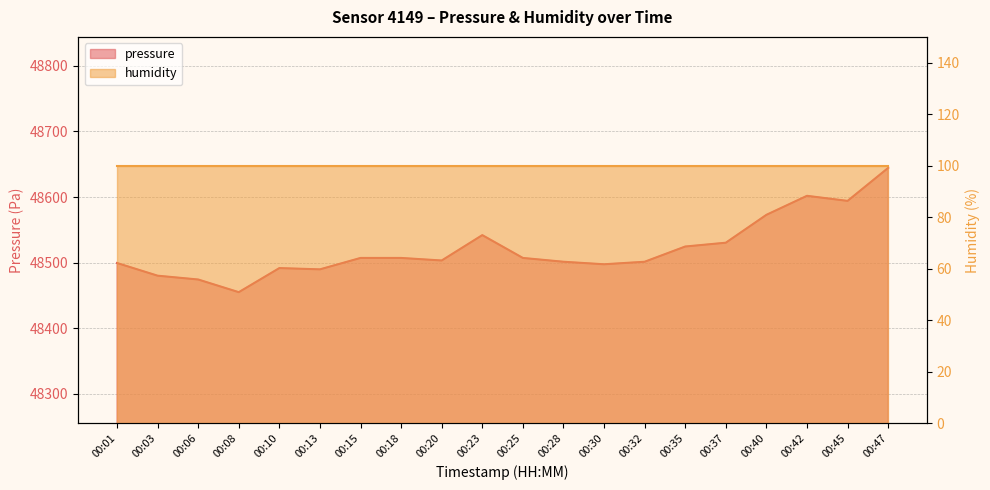

At which category does the chart reach its minimum across all series?

00:08